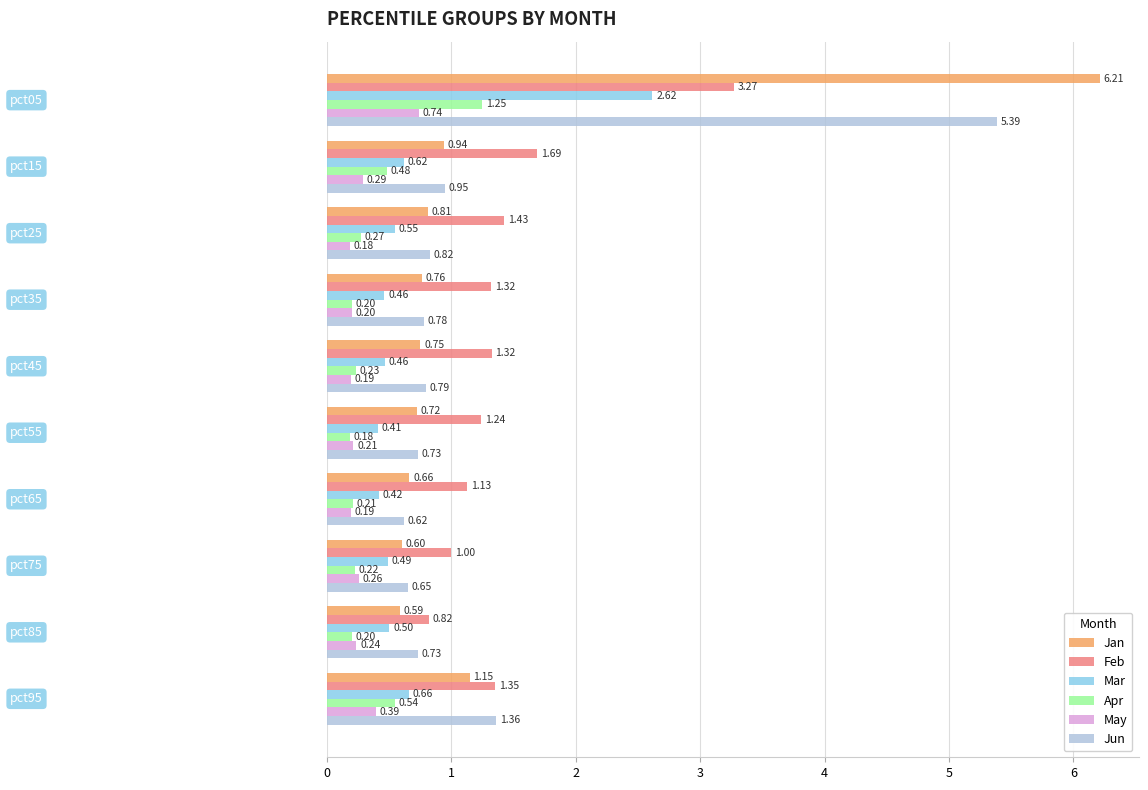

What is the difference between the maximum and minimum values in the Mar series?

2.2